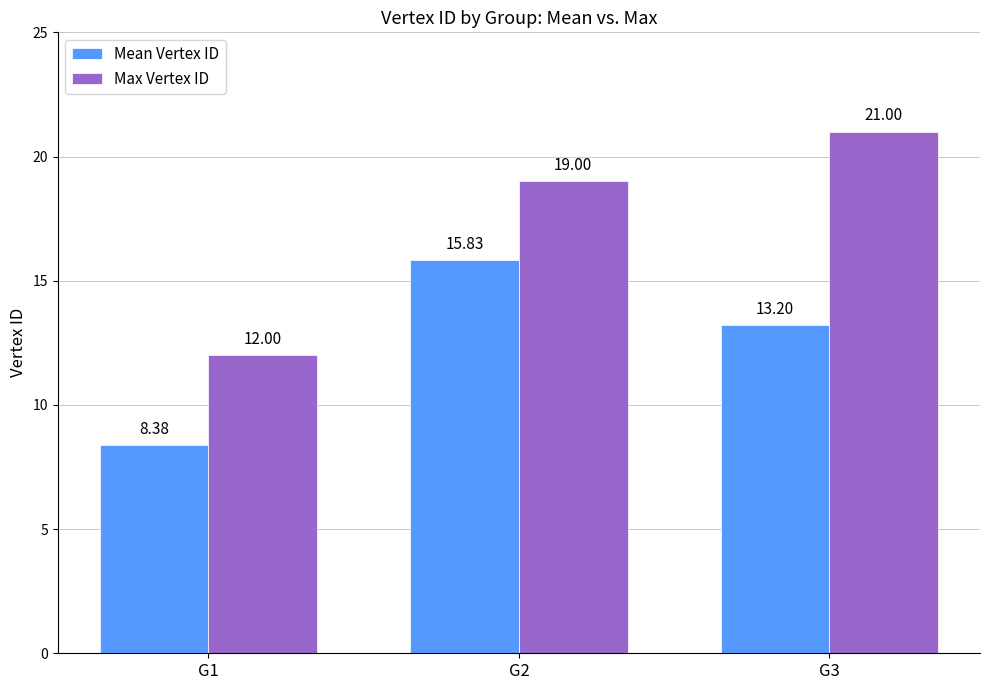

What is the value of the Mean Vertex ID bar at the 3rd from the left?

13.2